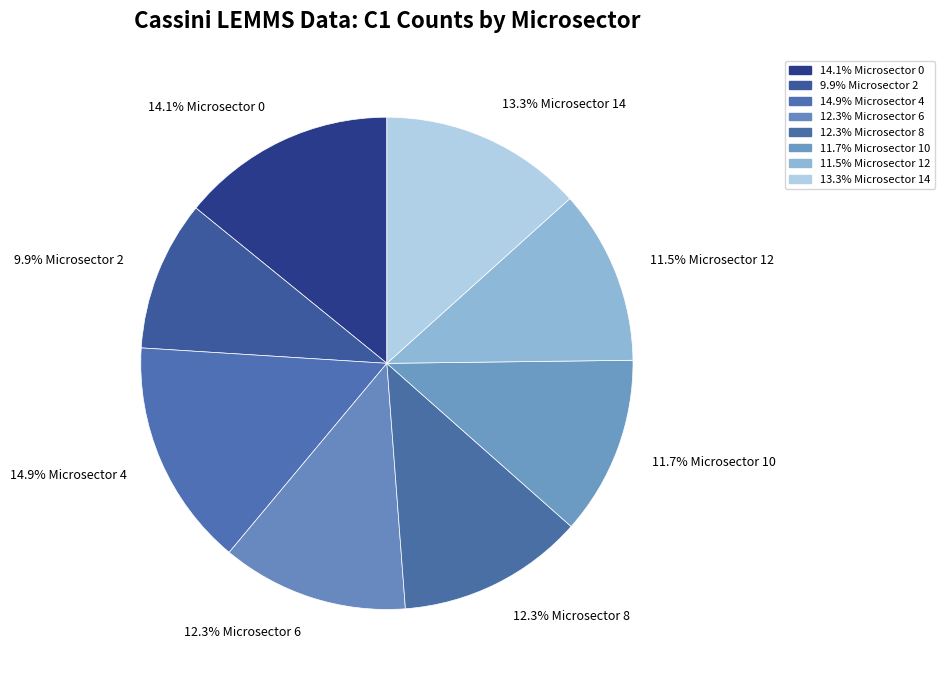

How many slices are in this pie chart?

8